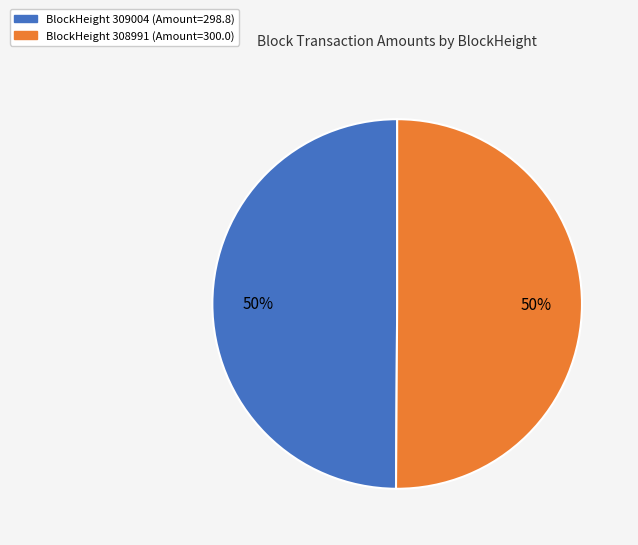

To the nearest percent, what is the average slice percentage?

50%